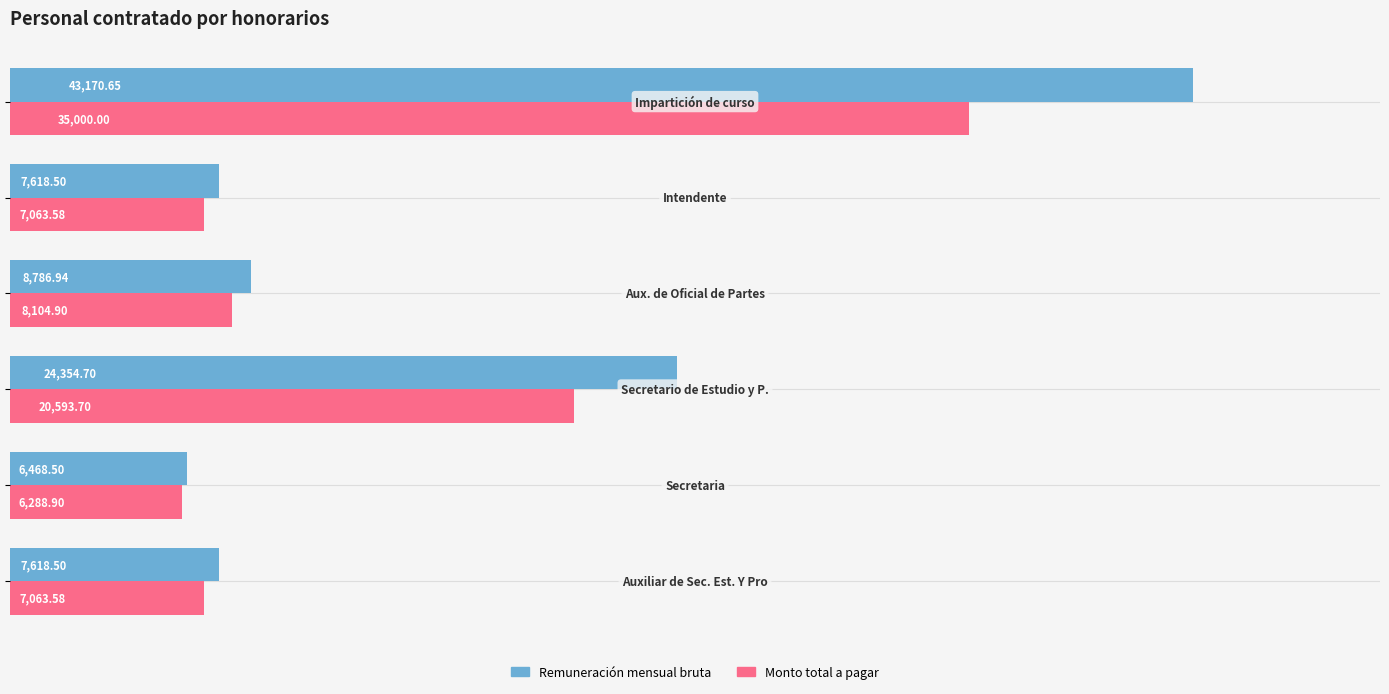

Which series has the largest total across all categories?

Remuneración mensual bruta